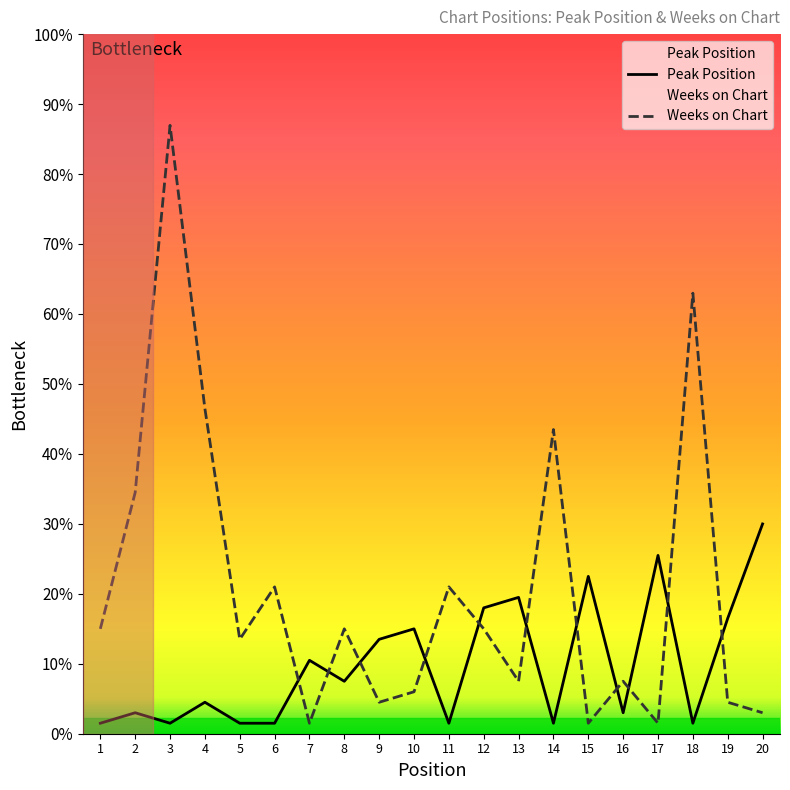

Which series has the largest total across all categories?

Weeks on Chart